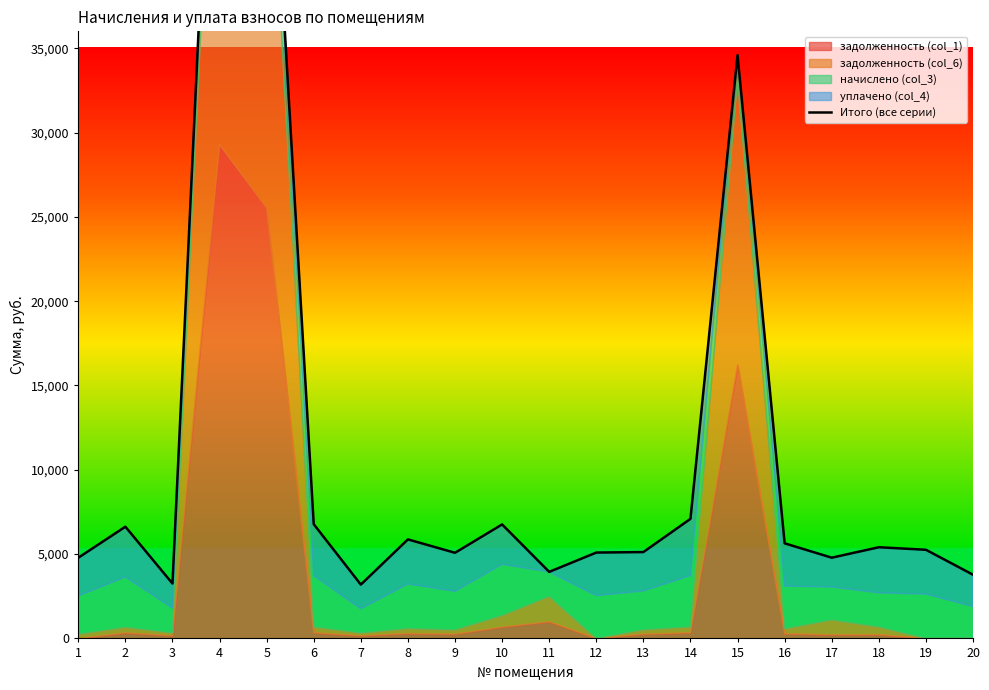

At which category does the data reach its first local valley?

3